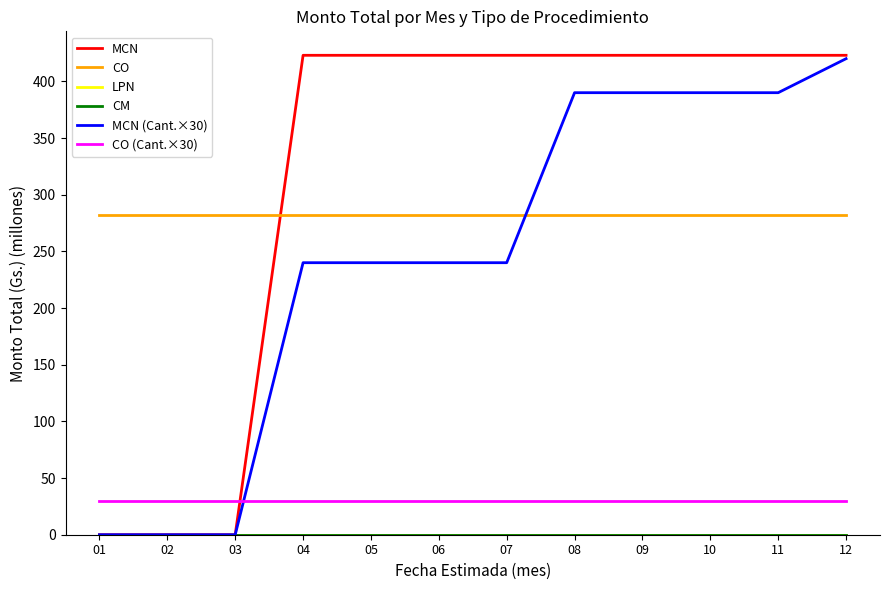

What is the highest value of the CO (Cant.×30) series?

30.0